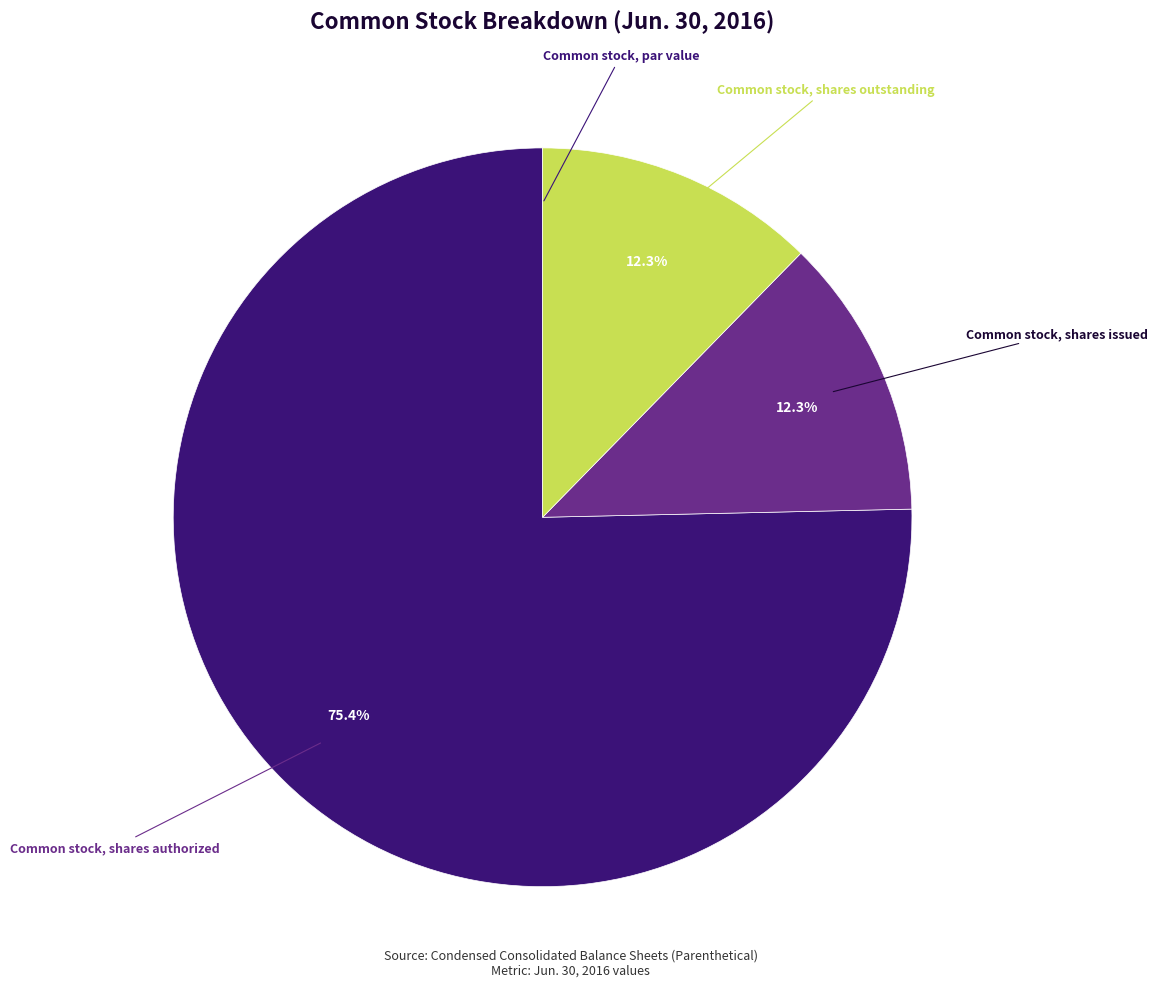

What is the largest slice in the pie chart?

Common stock, shares authorized